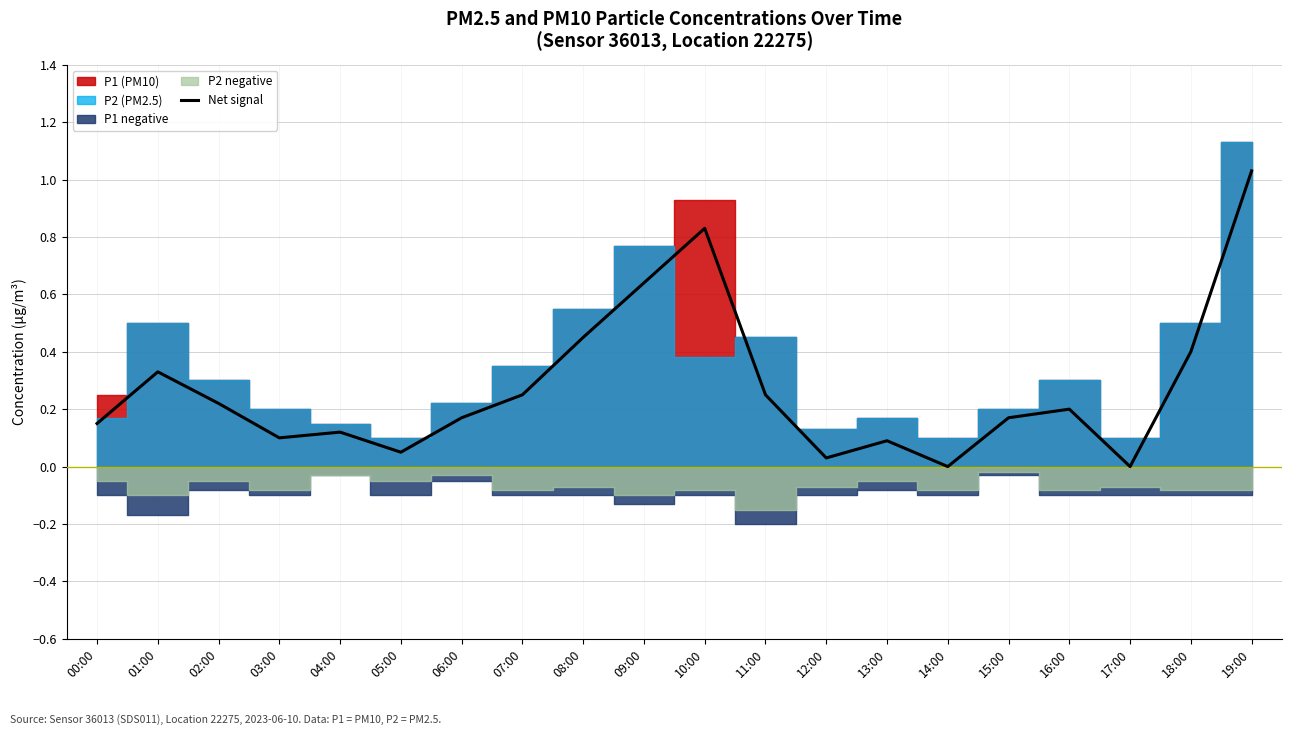

Reading left to right, transcribe all the data shown in this chart.

00:00=0.1	01:00=0.3	02:00=0.2	03:00=0.1	04:00=0.1	05:00=0.1	06:00=0.2	07:00=0.2	08:00=0.5	09:00=0.6	10:00=0.8	11:00=0.2	12:00=0.0	13:00=0.1	14:00=0.0	15:00=0.2	16:00=0.2	17:00=0.0	18:00=0.4	19:00=1.0